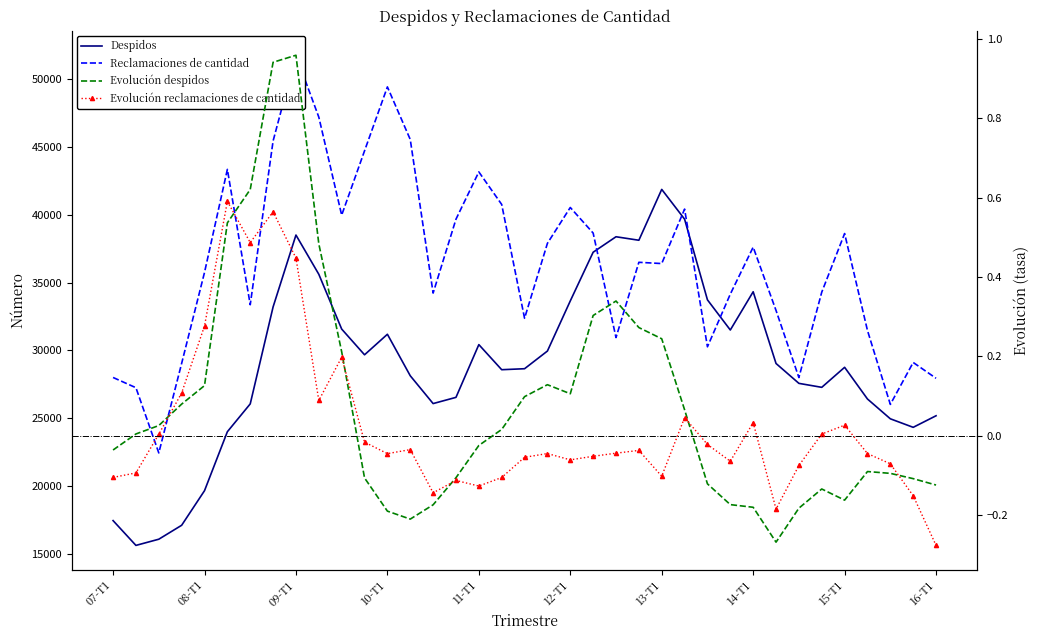

The value of Reclamaciones de cantidad at 11-T1 is 43166.0. True or false?

True